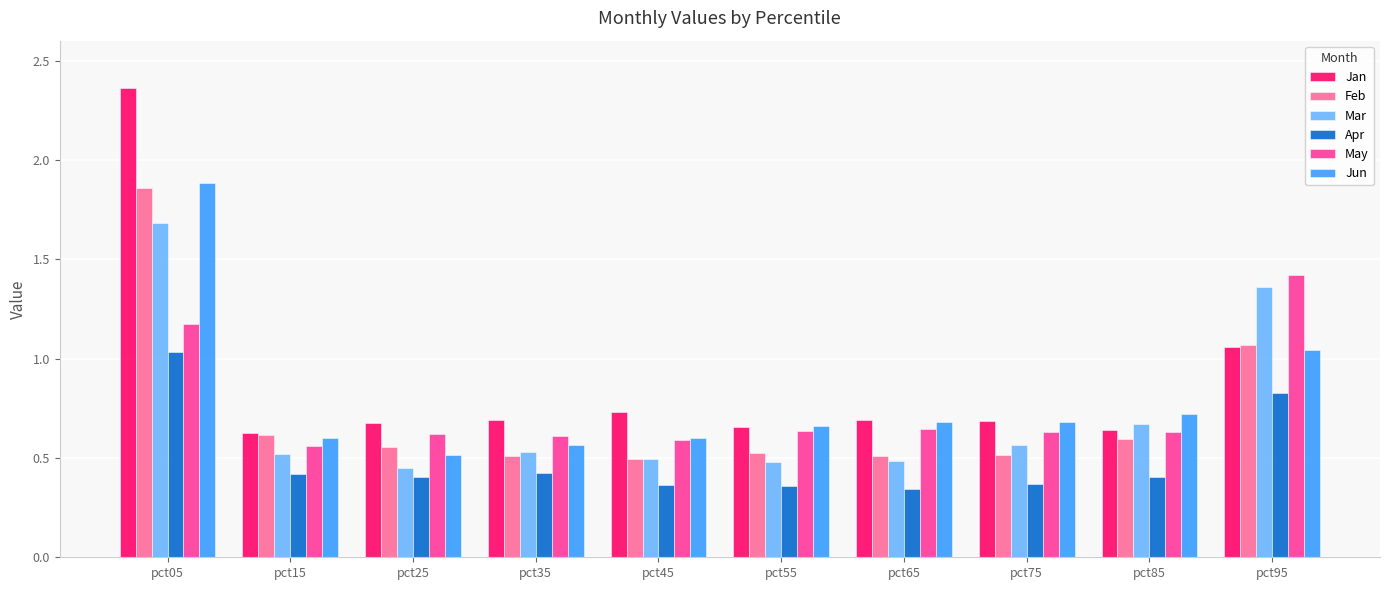

Which series has the largest total across all categories?

Jan